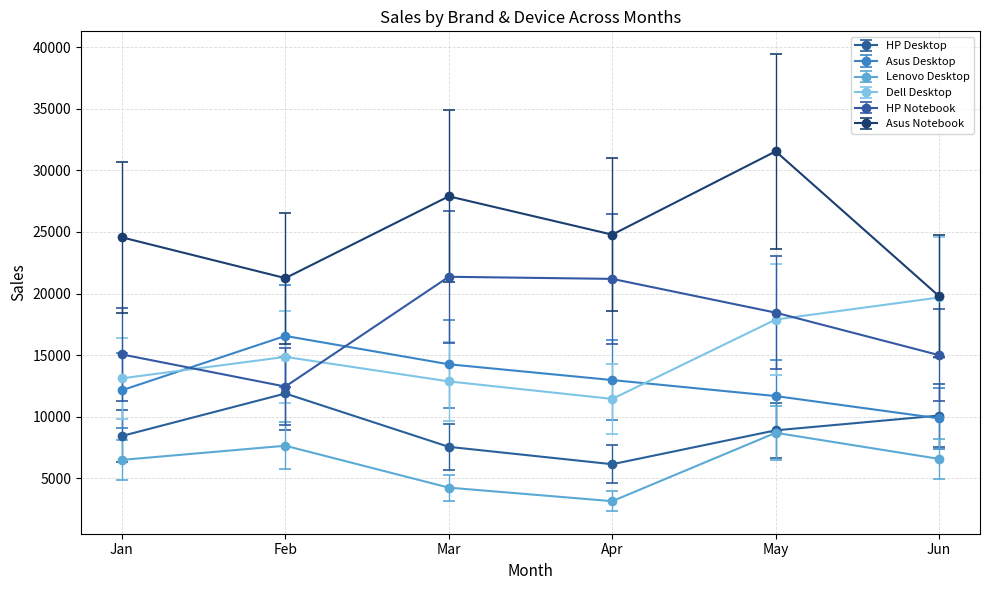

Does the chart have visible grid lines?

Yes